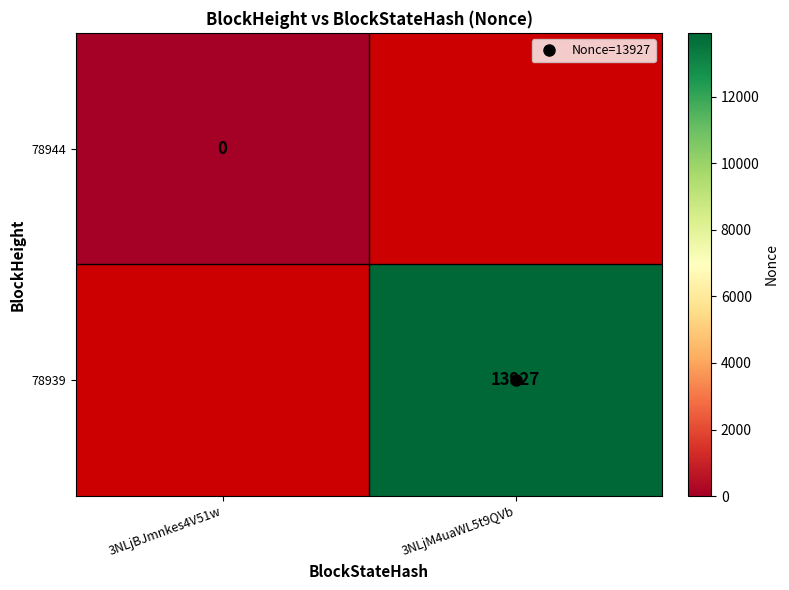

Rank the series at 3NLjBJmnkes4V51w from highest to lowest value.

78944, 78939